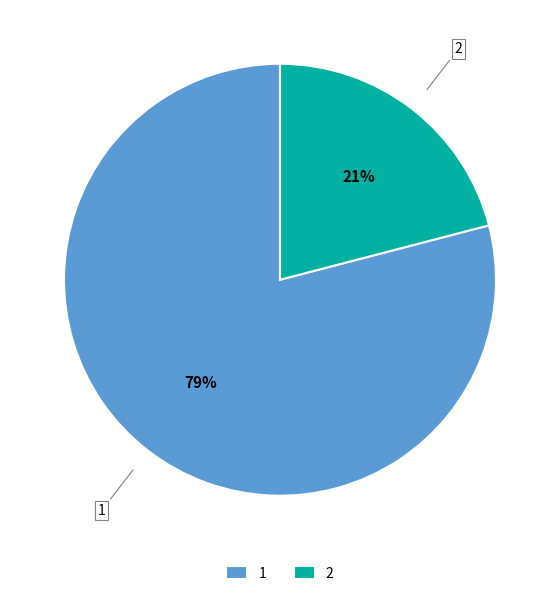

Approximately how many times larger is the value at 1 compared to 2?

3.8